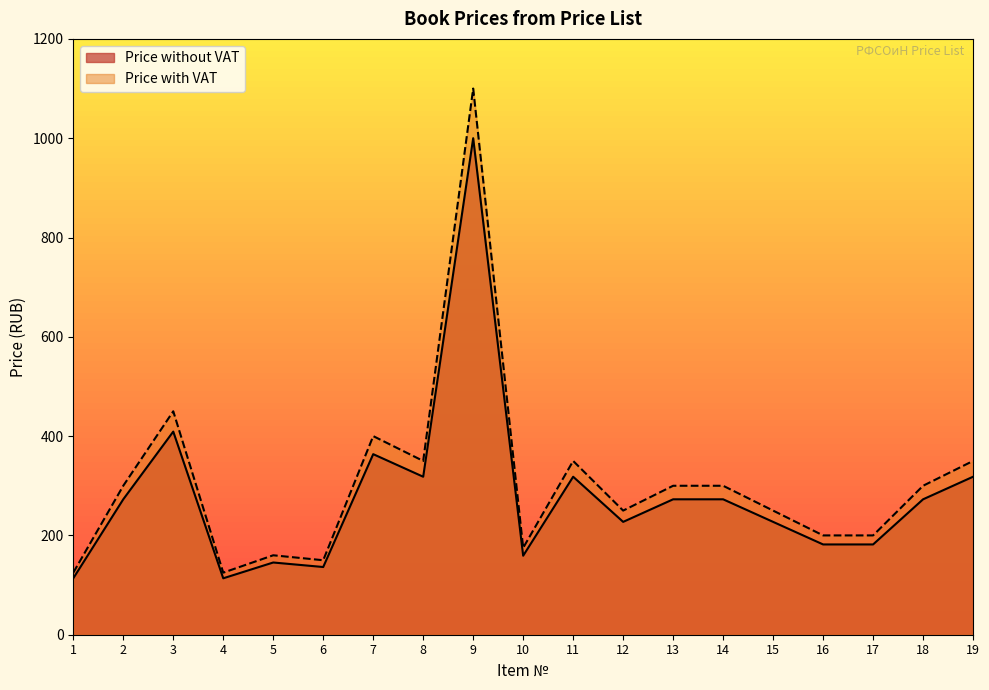

What is the sum of the Price without VAT values at 1 and 3?

522.7